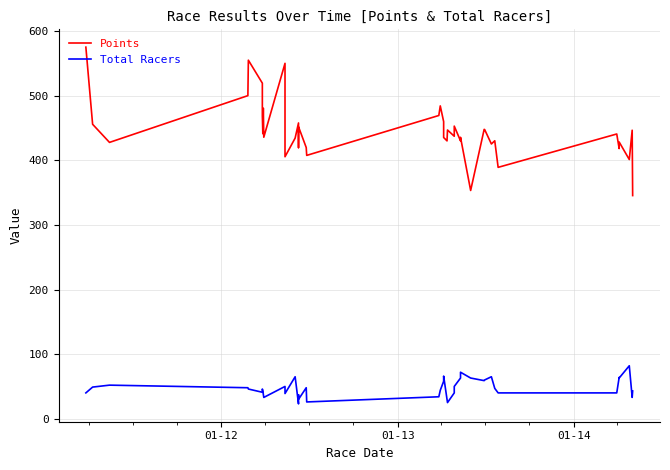

The value of Total Racers at 16 is 21.7. True or false?

False